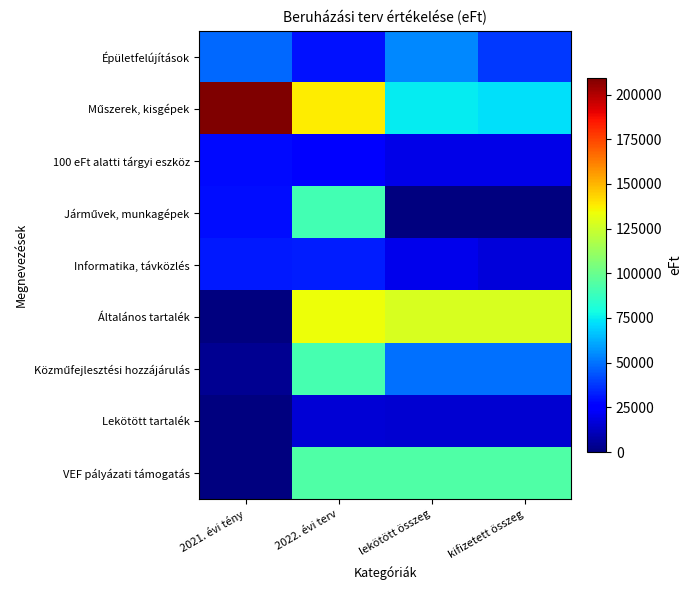

Between 2022. évi terv and lekötött összeg, which series saw the biggest shift?

Járművek, munkagépek